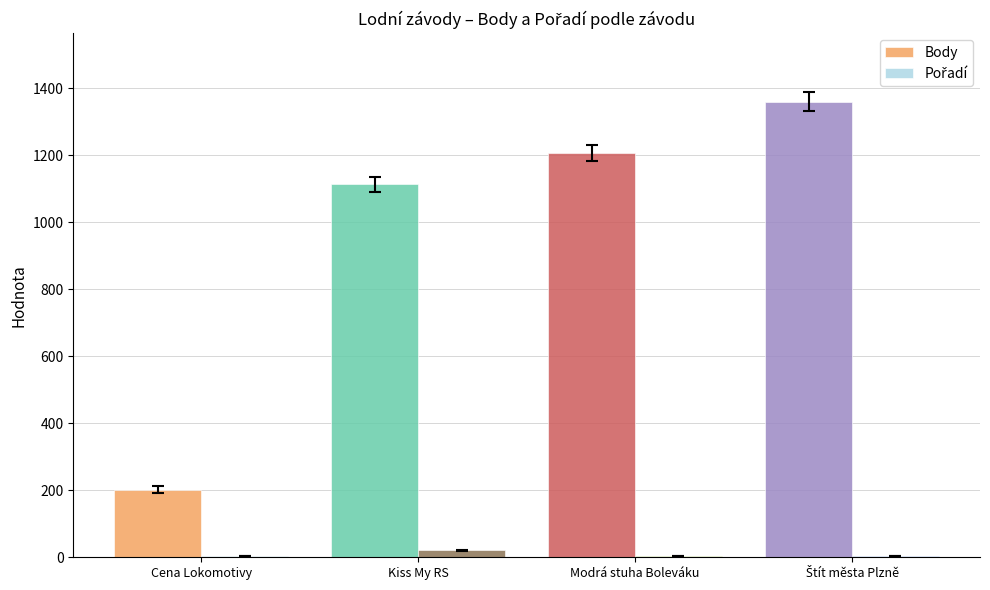

List the series in order of their peak value, lowest first.

Pořadí, Body